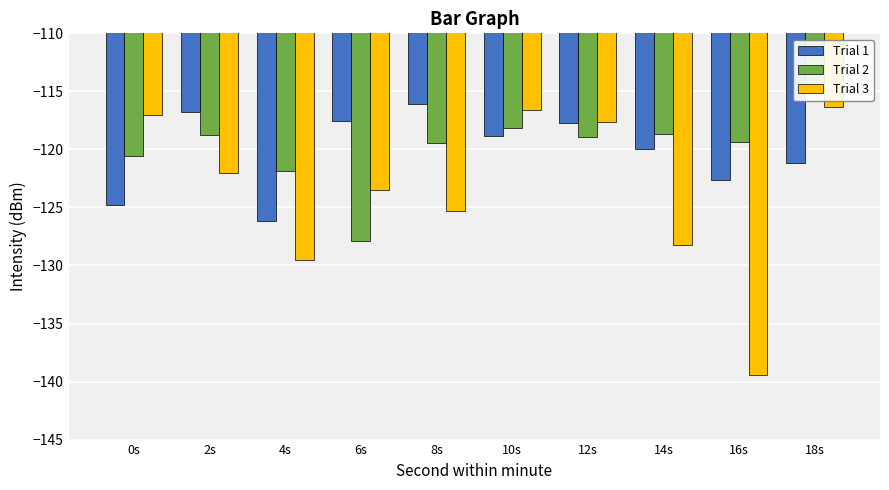

Which series has the largest total across all categories?

Trial 2